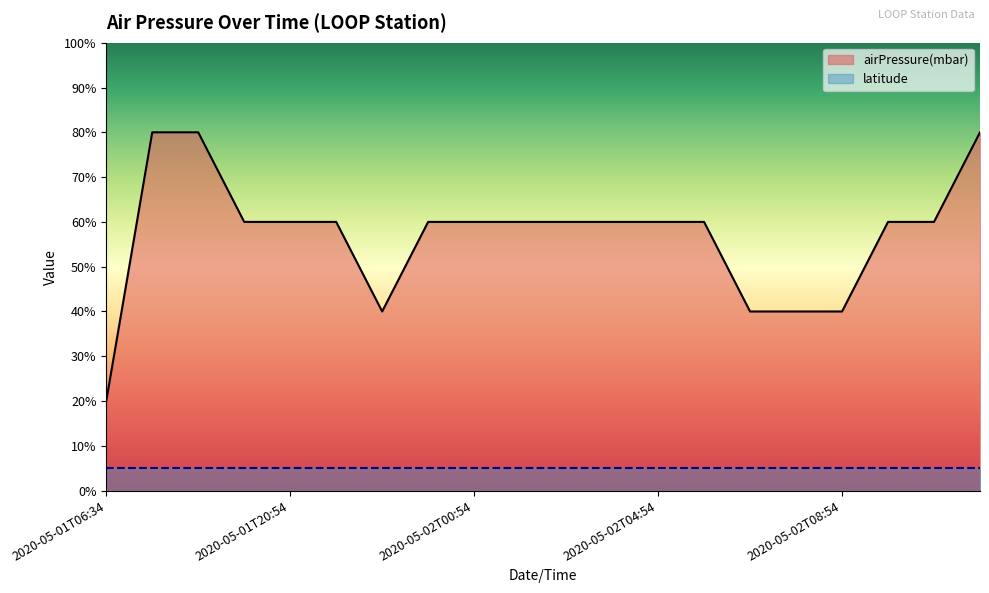

Rank the categories by value from lowest to highest.

2020-05-01T06:34, 2020-05-01T22:54, 2020-05-02T06:54, 2020-05-02T07:54, 2020-05-02T08:54, 2020-05-01T19:54, 2020-05-01T20:54, 2020-05-01T21:54, 2020-05-01T23:54, 2020-05-02T00:54, 2020-05-02T01:54, 2020-05-02T02:54, 2020-05-02T03:54, 2020-05-02T04:54, 2020-05-02T05:54, 2020-05-02T09:54, 2020-05-02T10:54, 2020-05-01T17:54, 2020-05-01T18:54, 2020-05-02T11:54